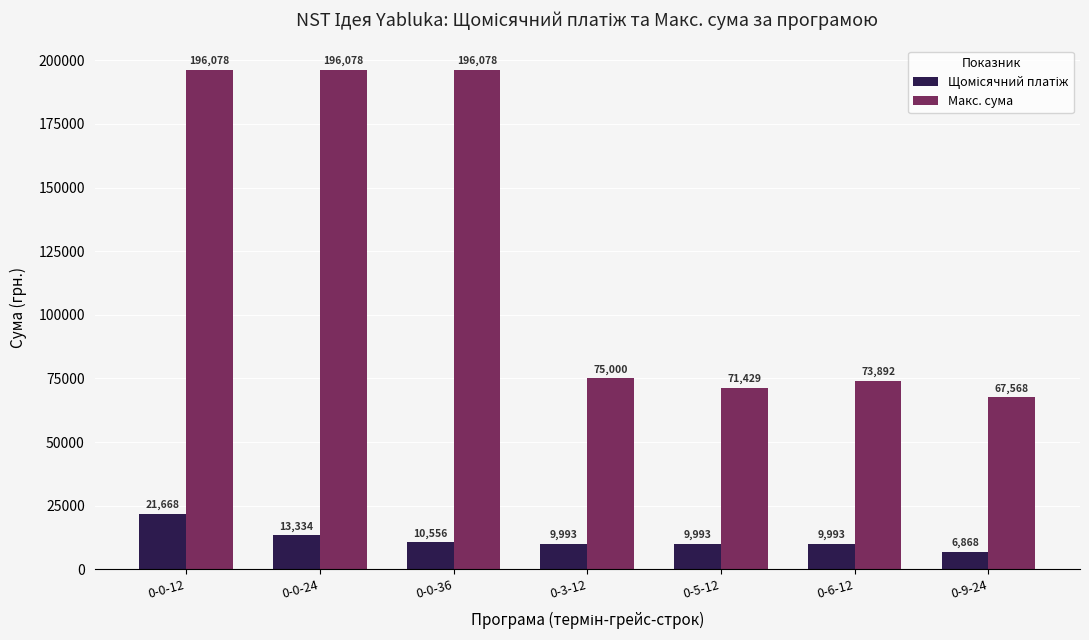

How many data points does each series have?

7